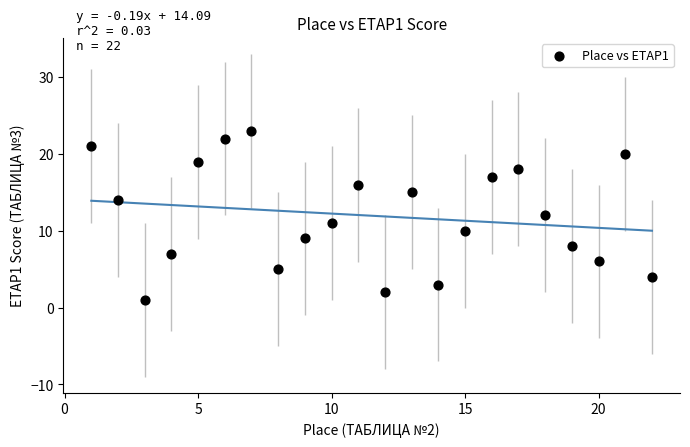

What is the range of X values (max minus min)?

21